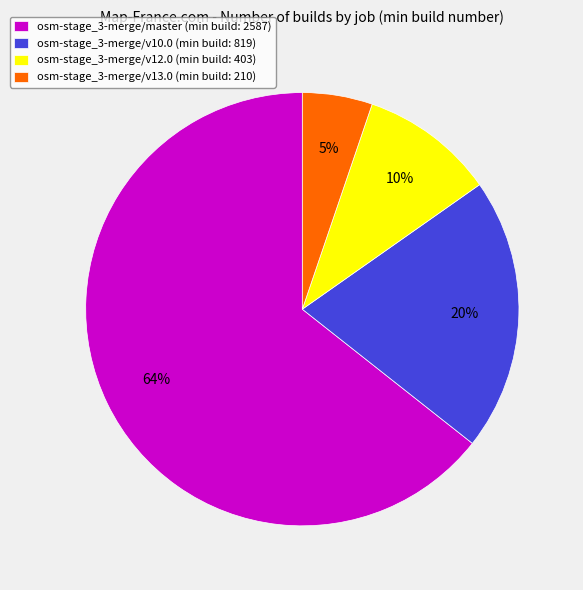

How many slices are in this pie chart?

4